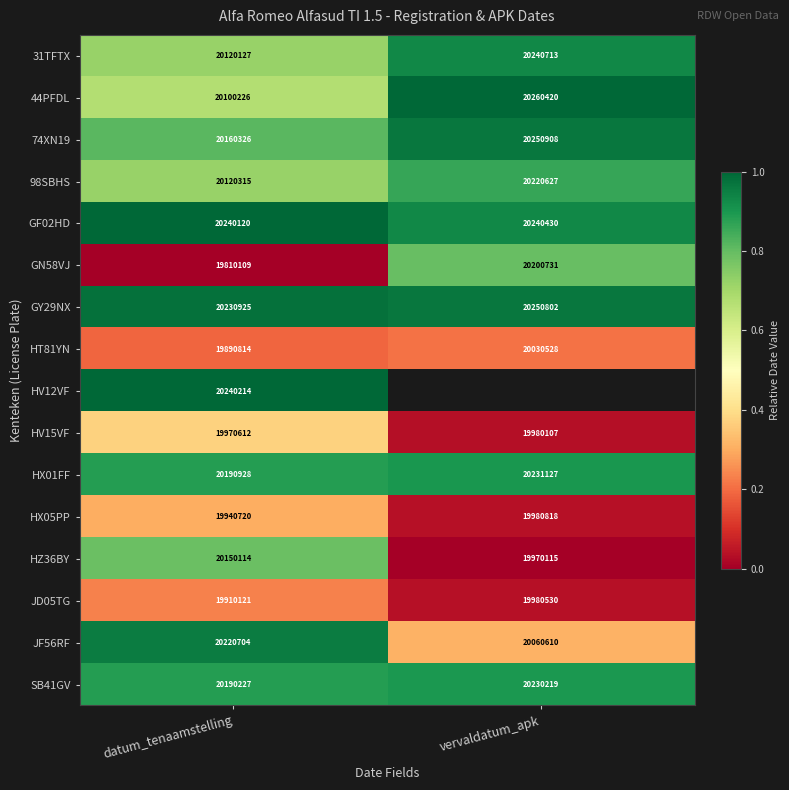

How many data points does each series have?

2